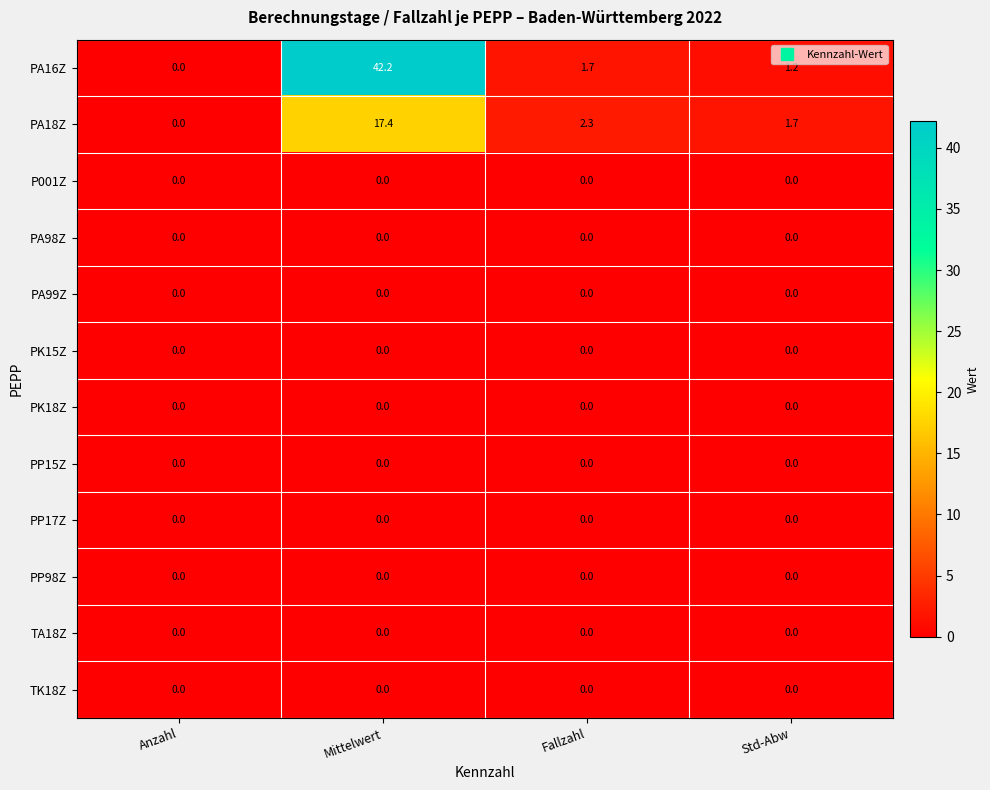

Which series changed the most between Fallzahl and Std-Abw?

PA18Z